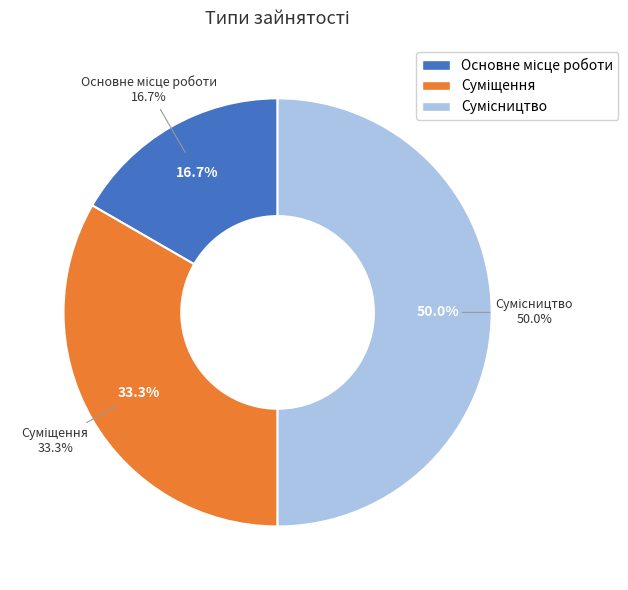

Combined, do Основне місце роботи and Сумісництво account for over 50%?

Yes